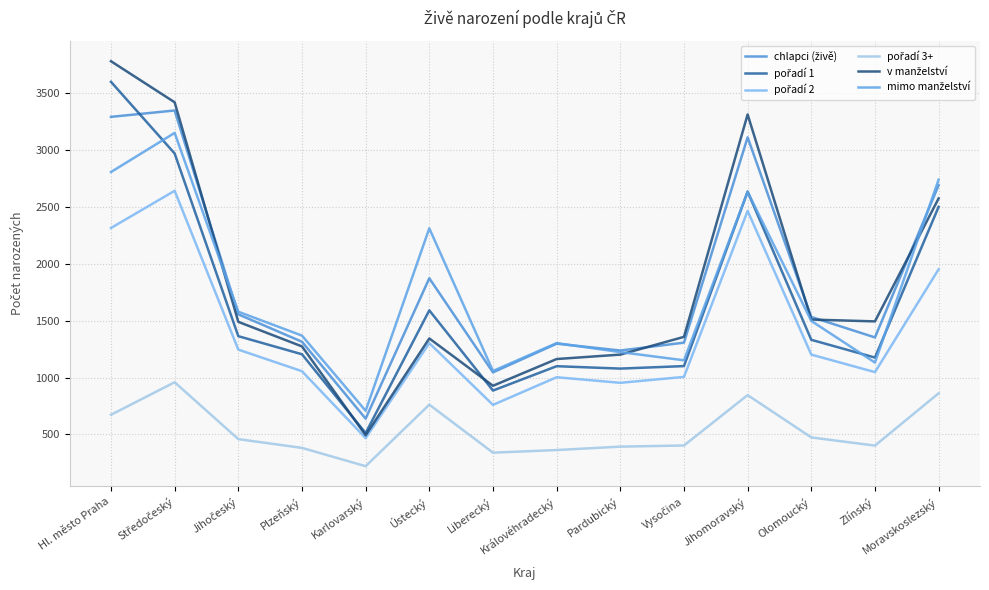

Is this an area chart (filled region under the line)?

No